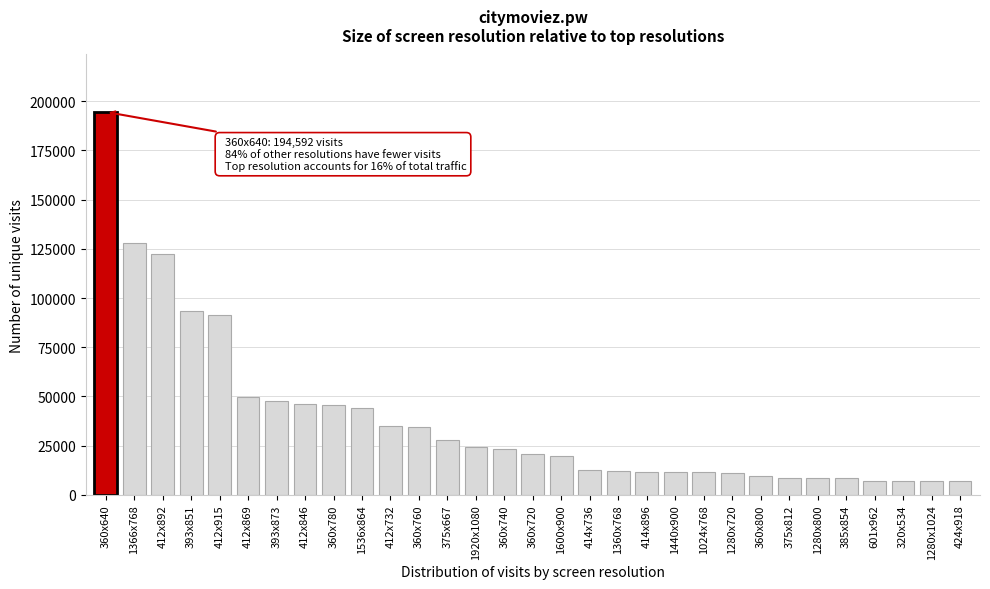

What is the sum of the values at 412x892 and 412x732?

157395